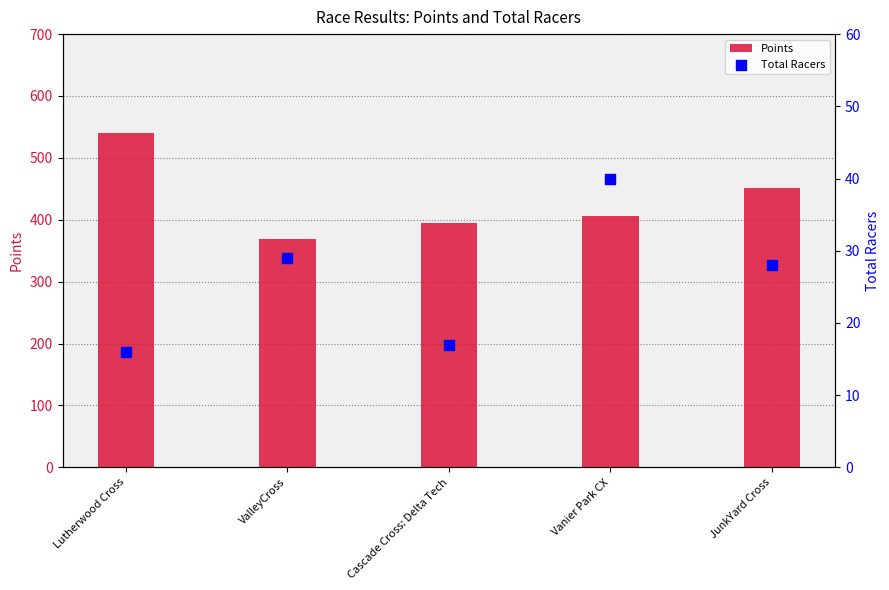

Which series has the largest total across all categories?

Points